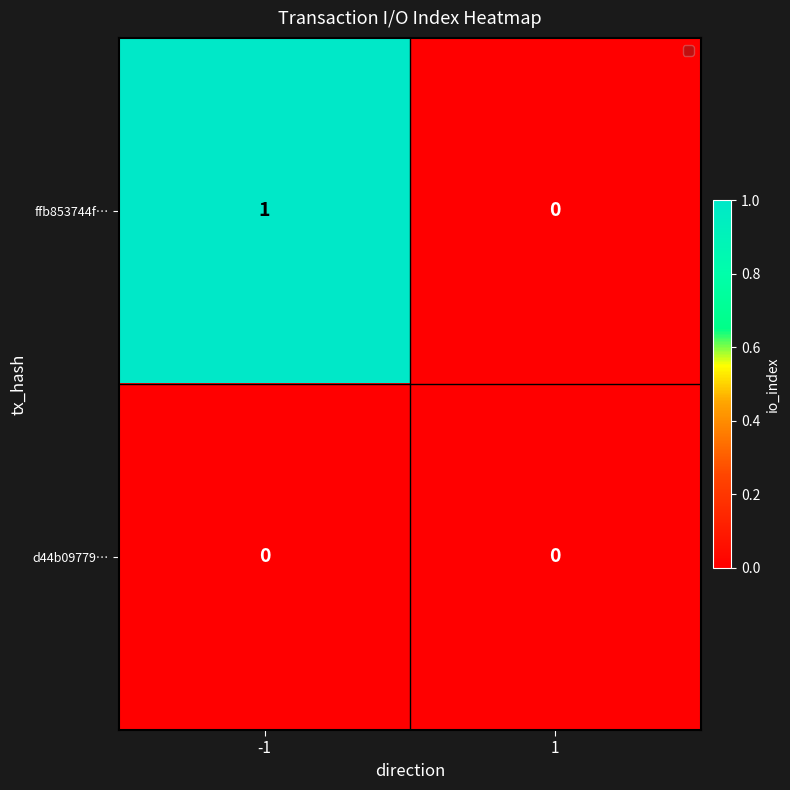

Reading right to left, list all the values displayed in this chart.

ffb853744f…: 1=0	-1=1
d44b09779…: 1=0	-1=0